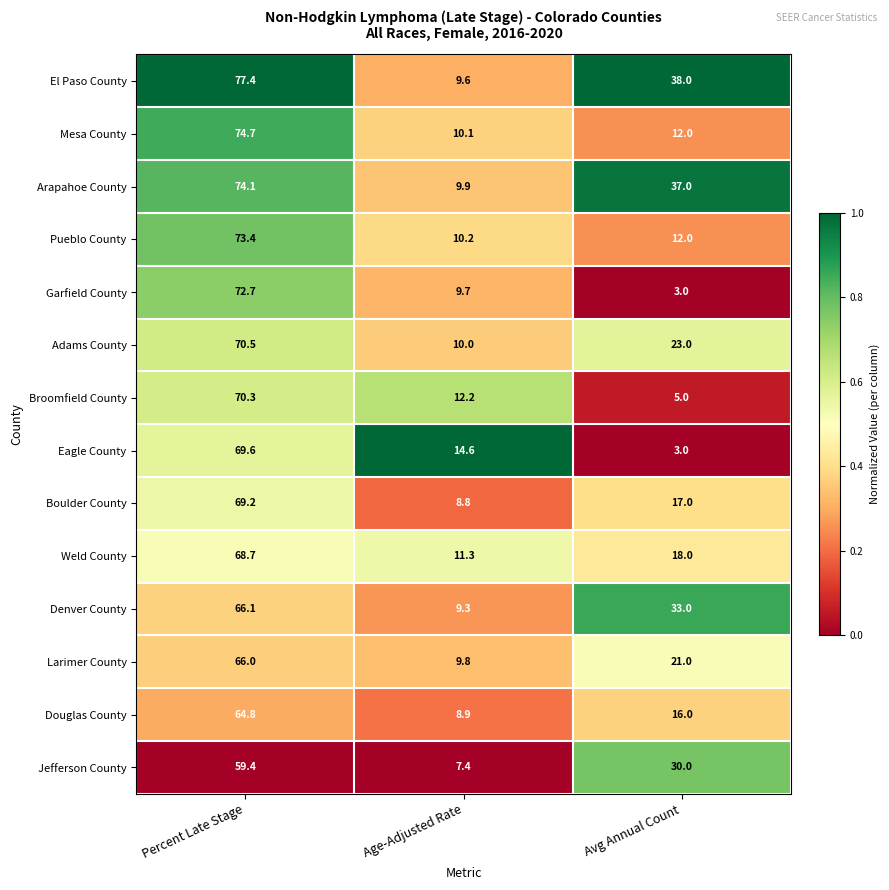

At which category is the sum across all series the highest?

Percent Late Stage